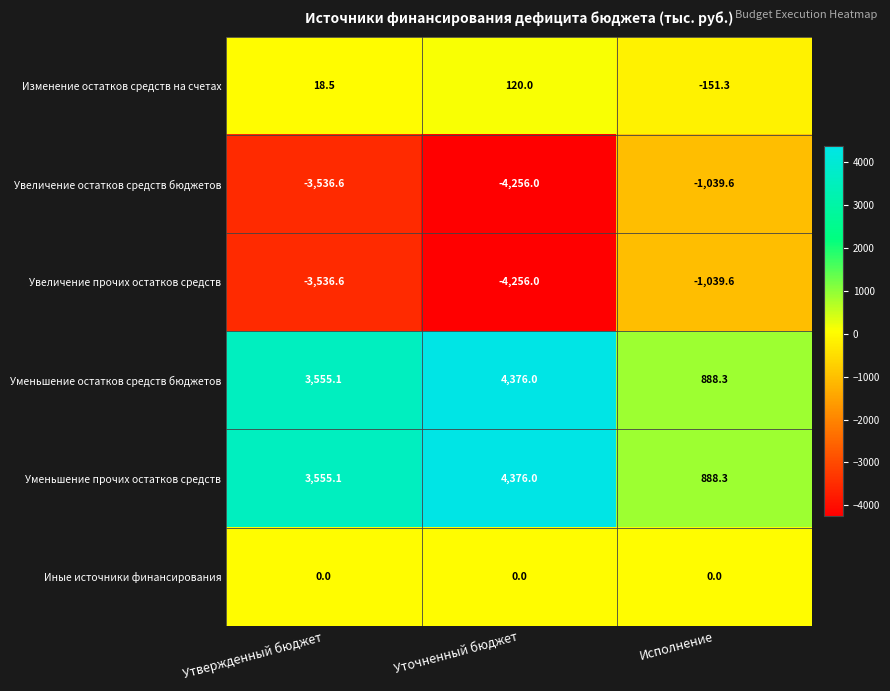

Is it true that Увеличение остатков средств бюджетов equals -1039.6 at Исполнение?

True